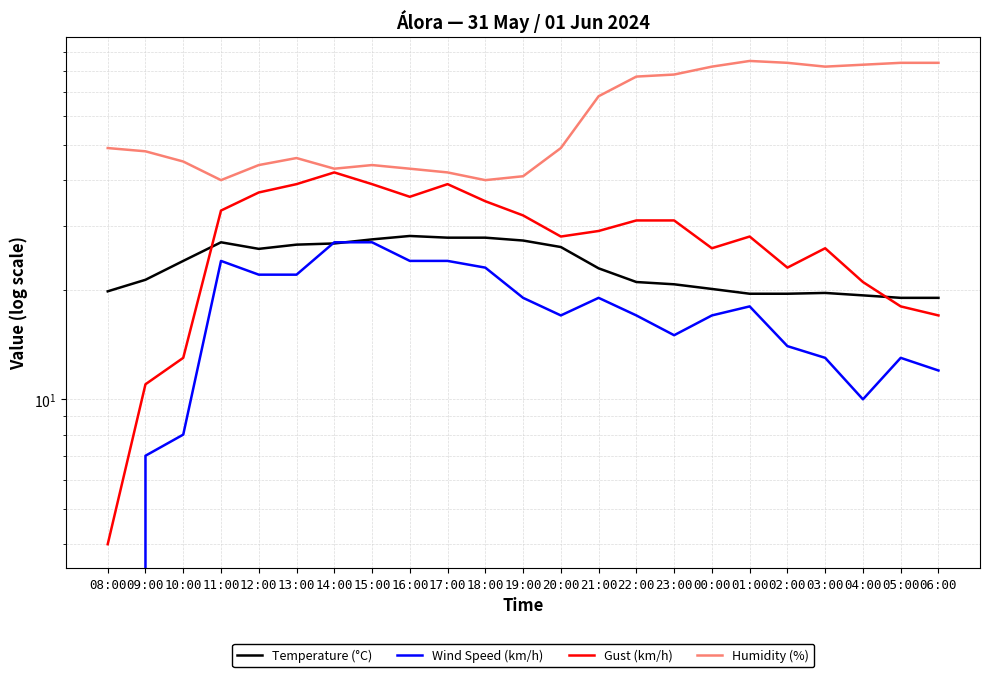

At which category is the sum across all series the highest?

01:00